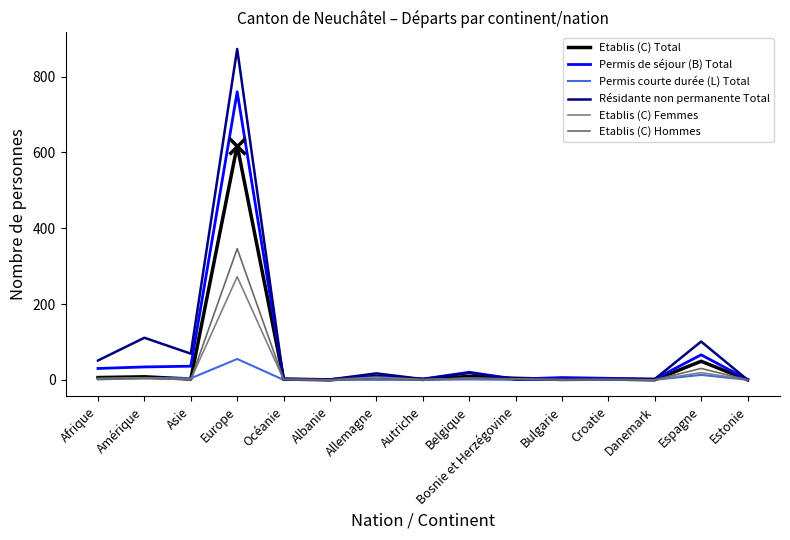

What are all the series names shown in the legend?

Etablis (C) Total, Permis de séjour (B) Total, Permis courte durée (L) Total, Résidante non permanente Total, Etablis (C) Femmes, Etablis (C) Hommes